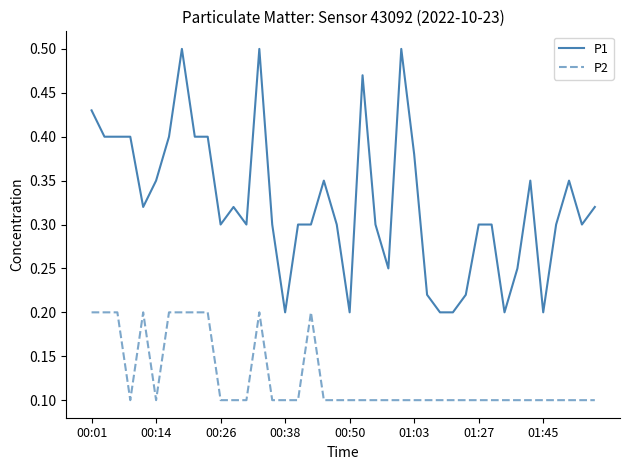

What are all the series names shown in the legend?

P1, P2